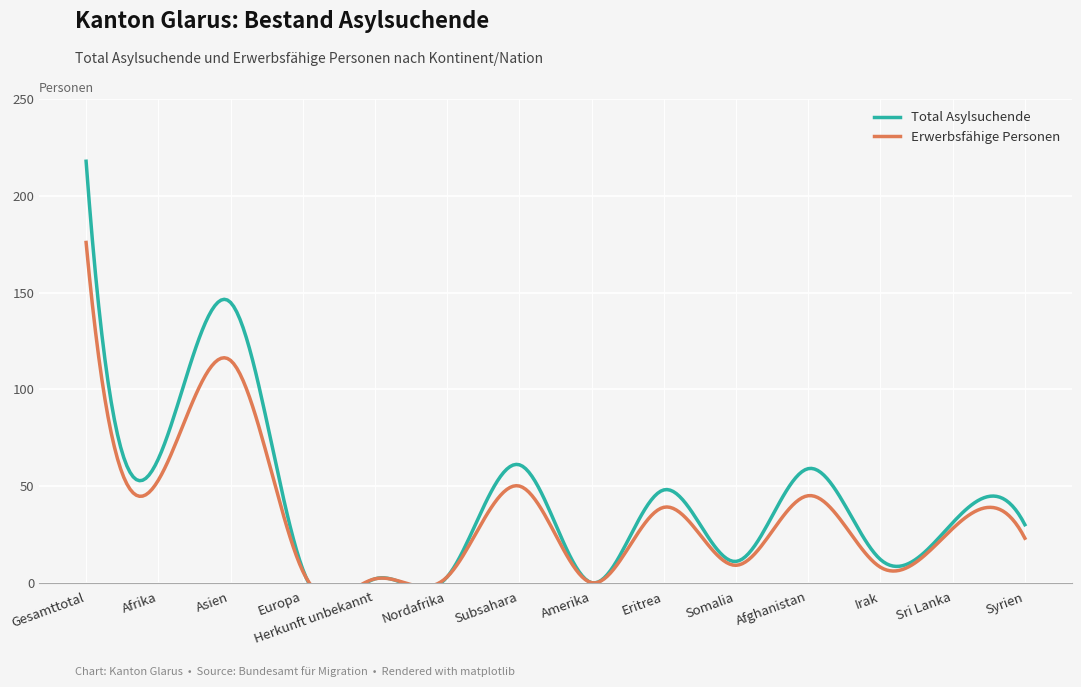

Which has a higher value, Amerika or Sri Lanka?

Sri Lanka